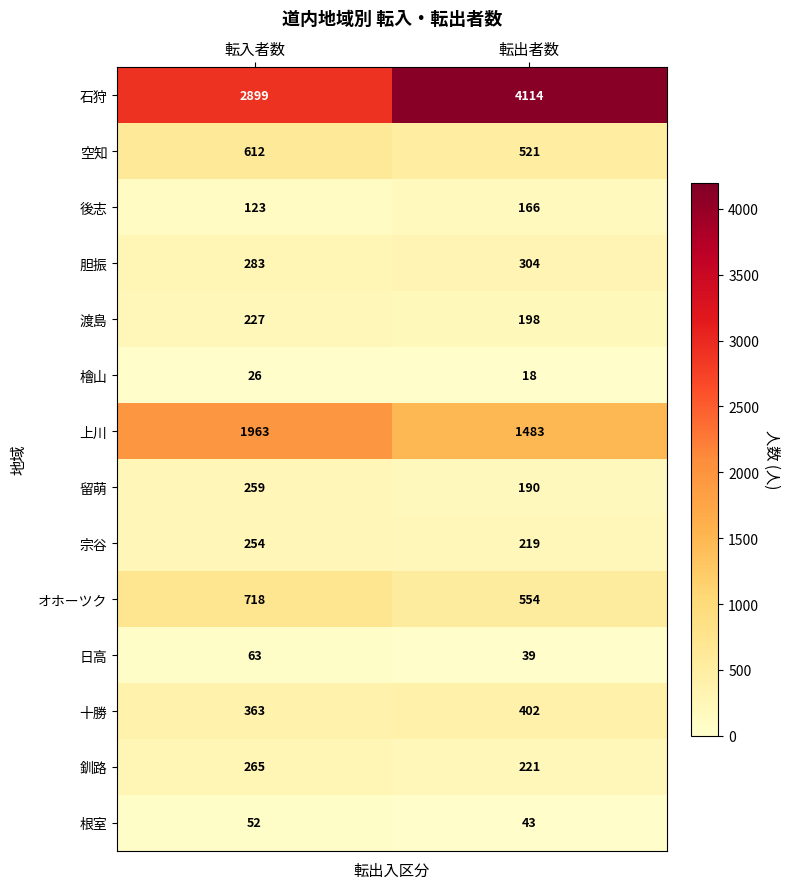

At how many categories does at least one series exceed 2283?

2